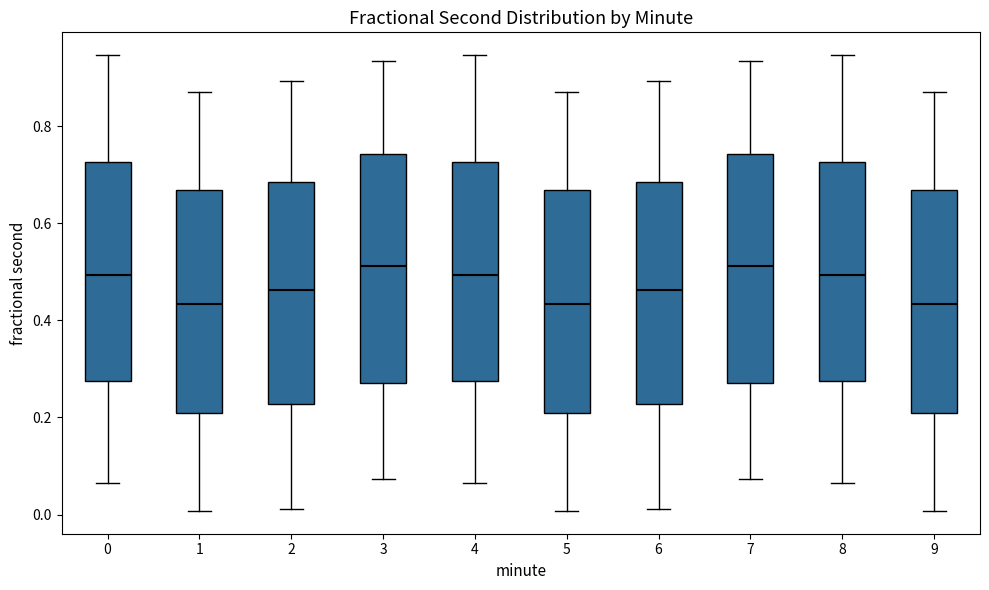

Reading left to right, read every box against the y-axis: the position of its median line, the range the box covers, and the ends of its whiskers. The values are not printed on the chart, so give them approximately, as read against the axis.

0: median 0.50, box 0.28 to 0.72, whiskers 0.06 to 0.94
1: median 0.44, box 0.22 to 0.66, whiskers 0.00 to 0.88
2: median 0.46, box 0.22 to 0.68, whiskers 0.02 to 0.90
3: median 0.52, box 0.28 to 0.74, whiskers 0.08 to 0.94
4: median 0.50, box 0.28 to 0.72, whiskers 0.06 to 0.94
5: median 0.44, box 0.22 to 0.66, whiskers 0.00 to 0.88
6: median 0.46, box 0.22 to 0.68, whiskers 0.02 to 0.90
7: median 0.52, box 0.28 to 0.74, whiskers 0.08 to 0.94
8: median 0.50, box 0.28 to 0.72, whiskers 0.06 to 0.94
9: median 0.44, box 0.22 to 0.66, whiskers 0.00 to 0.88